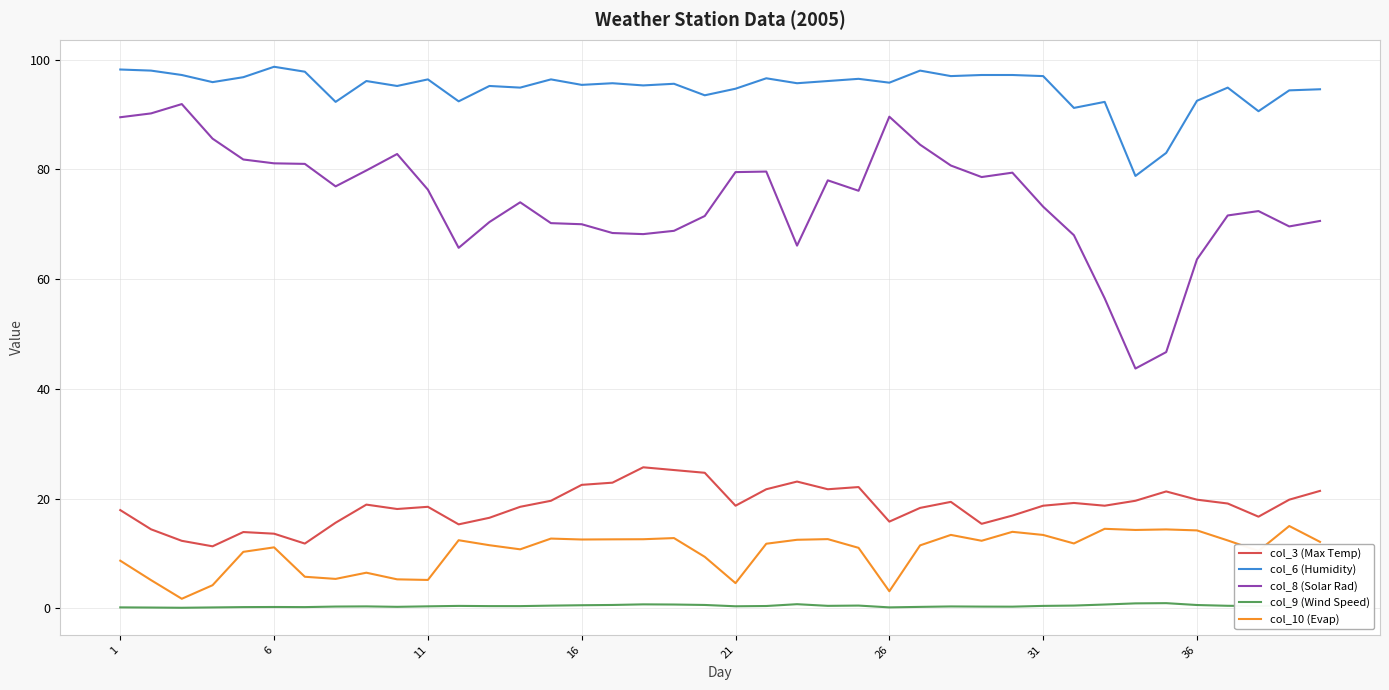

Which series has the largest total across all categories?

col_6 (Humidity)